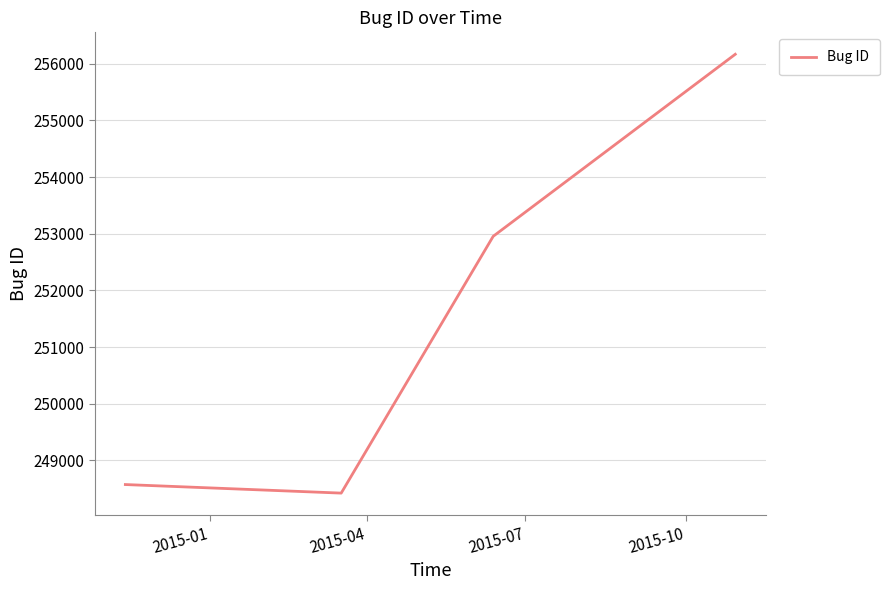

True or false: there are more than 1 points higher than both neighbors.

False